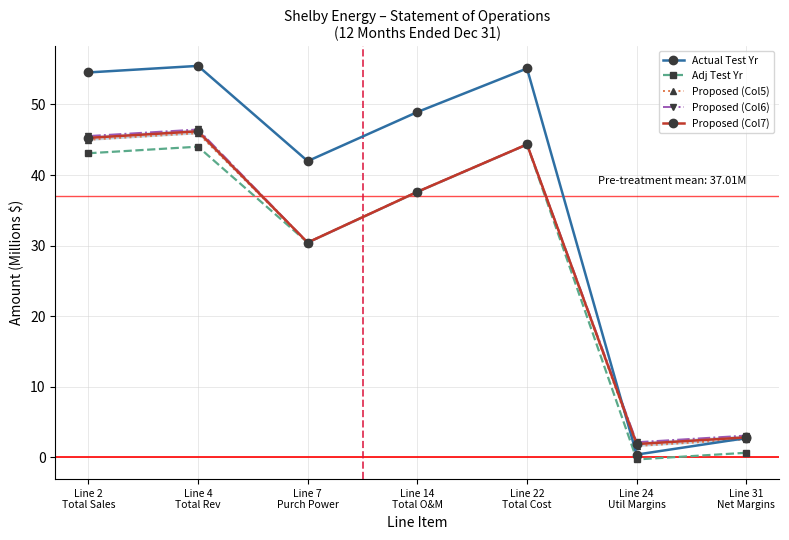

Between Line 14
Total O&M and Line 31
Net Margins, which series saw the biggest shift?

Actual Test Yr